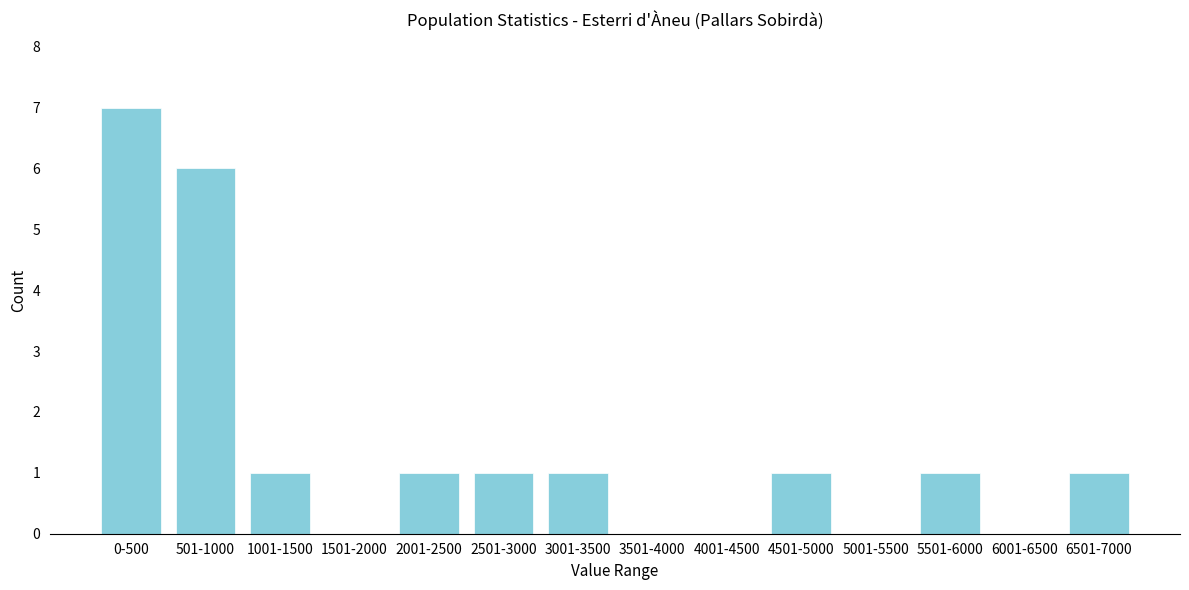

Reading right to left, list all the values displayed in this chart.

6501-7000=1	6001-6500=0	5501-6000=1	5001-5500=0	4501-5000=1	4001-4500=0	3501-4000=0	3001-3500=1	2501-3000=1	2001-2500=1	1501-2000=0	1001-1500=1	501-1000=6	0-500=7